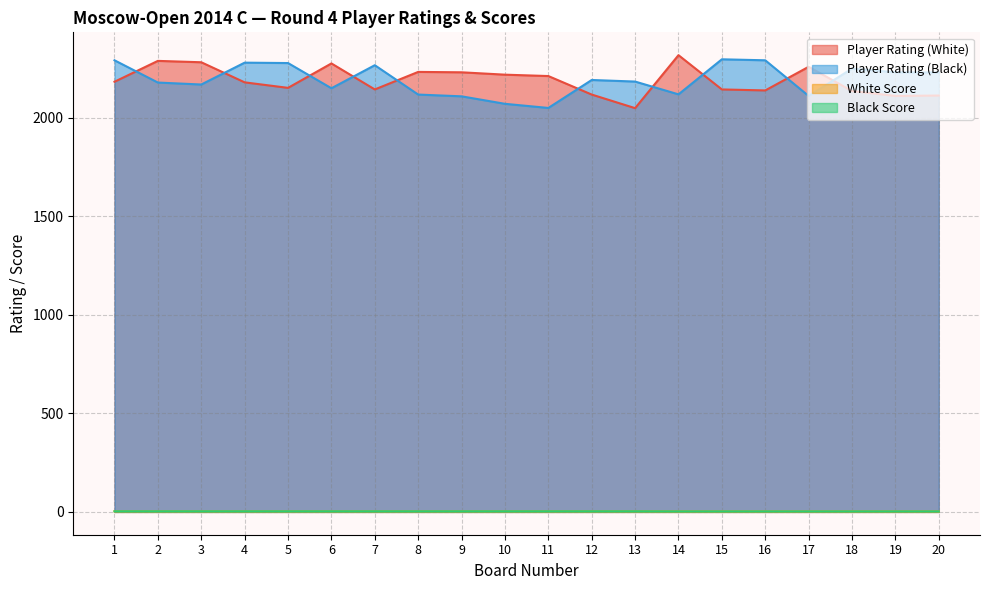

What are all the series names shown in the legend?

Player Rating (White), Player Rating (Black), White Score, Black Score